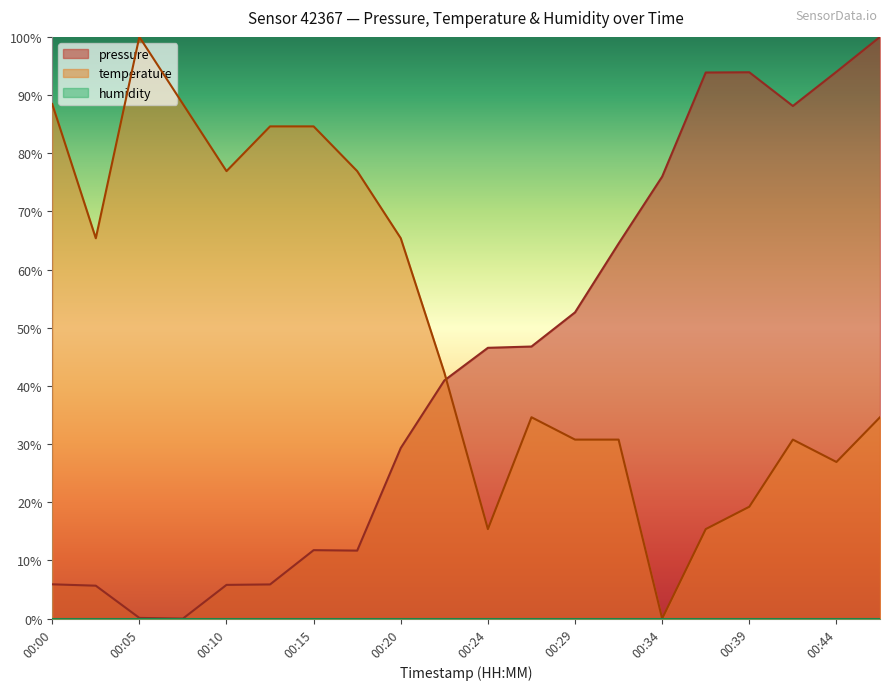

Where does the pressure series first go above 46?

00:24